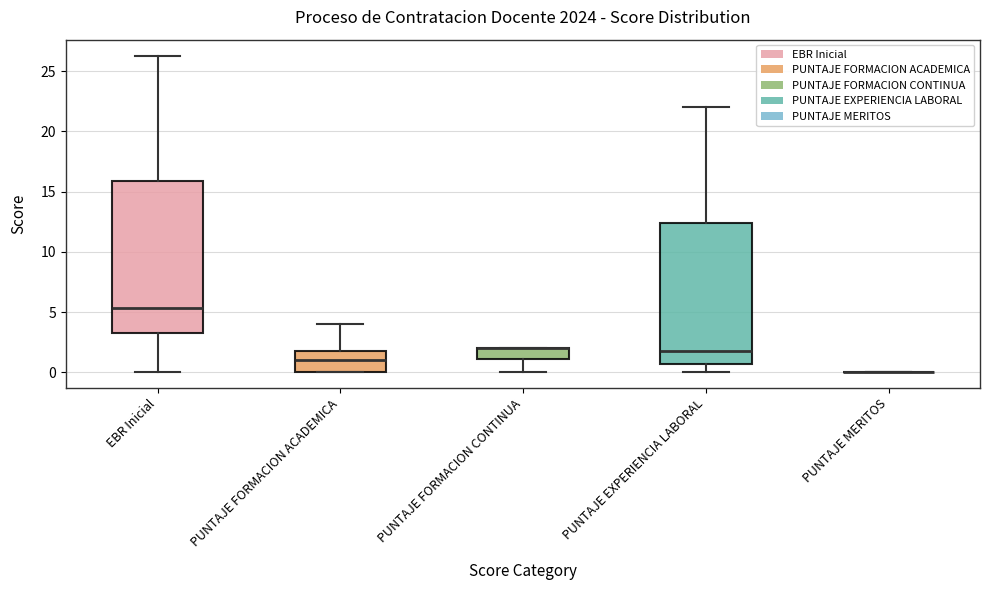

Where is the lower edge of the box for EBR Inicial on the y-axis? The values are not printed on the chart, so give them approximately, as read against the axis.

3.0